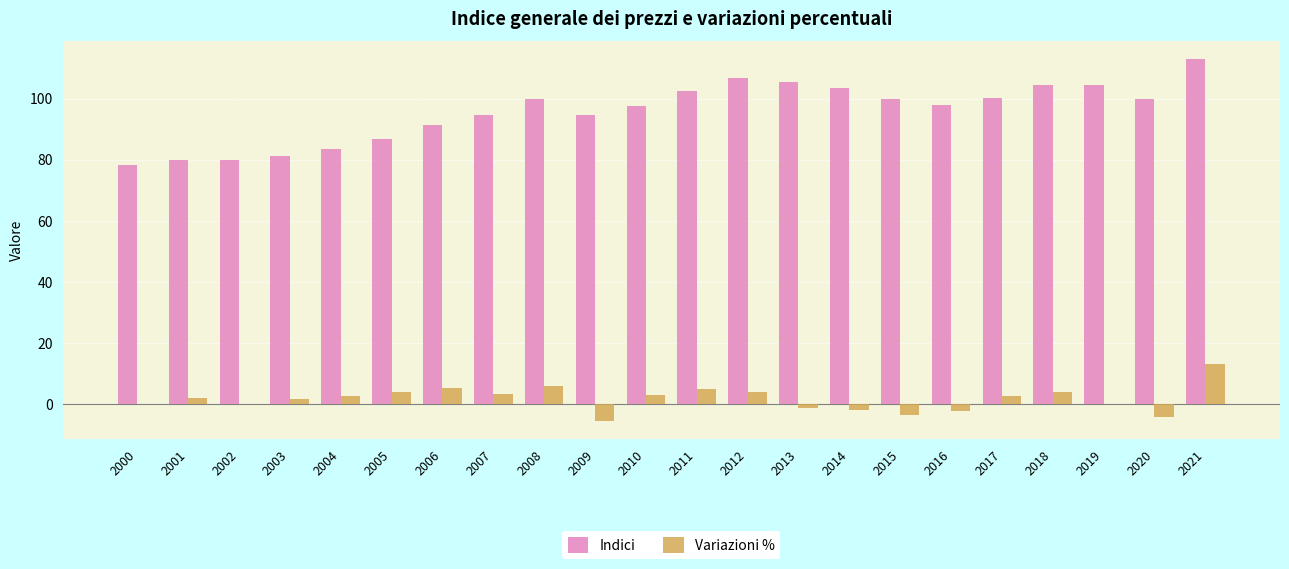

At which label does Indici first exceed 99?

2008